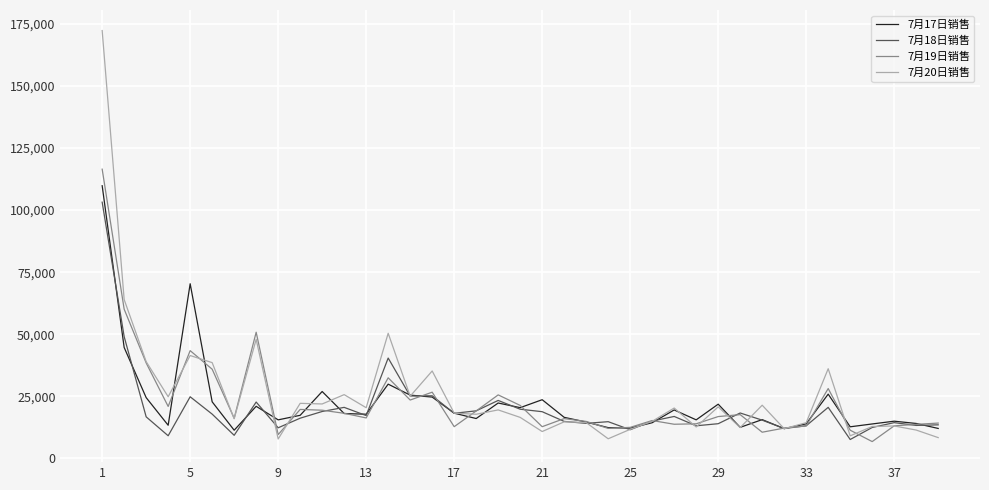

What is the highest value of the 7月20日销售 series?

172352.4